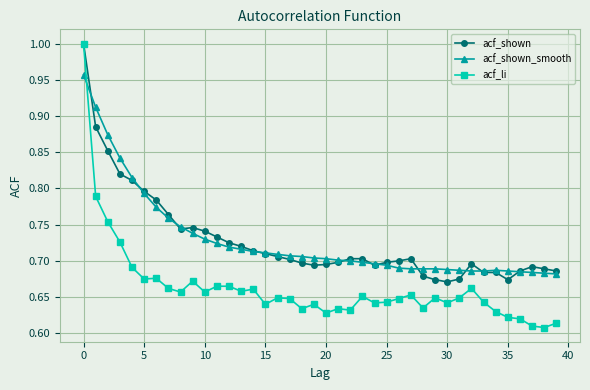

At how many categories does at least one series exceed 0?

40